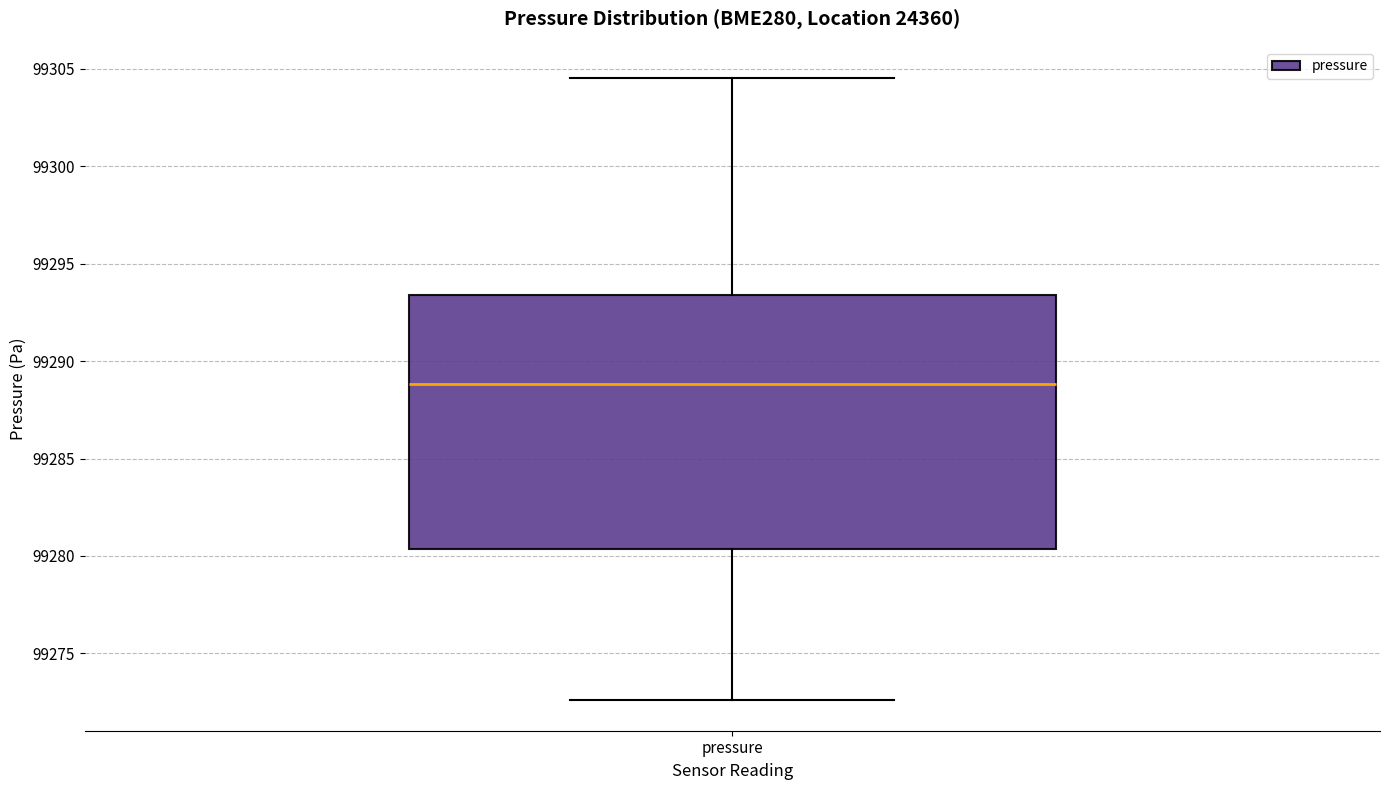

Transcribe this box plot: give where the median line is, the range the box spans, and where the two whiskers end, as read against the y-axis. The values are not printed on the chart, so give them approximately, as read against the axis.

median 99289.0, box 99280.5 to 99293.5, whiskers 99272.5 to 99304.5